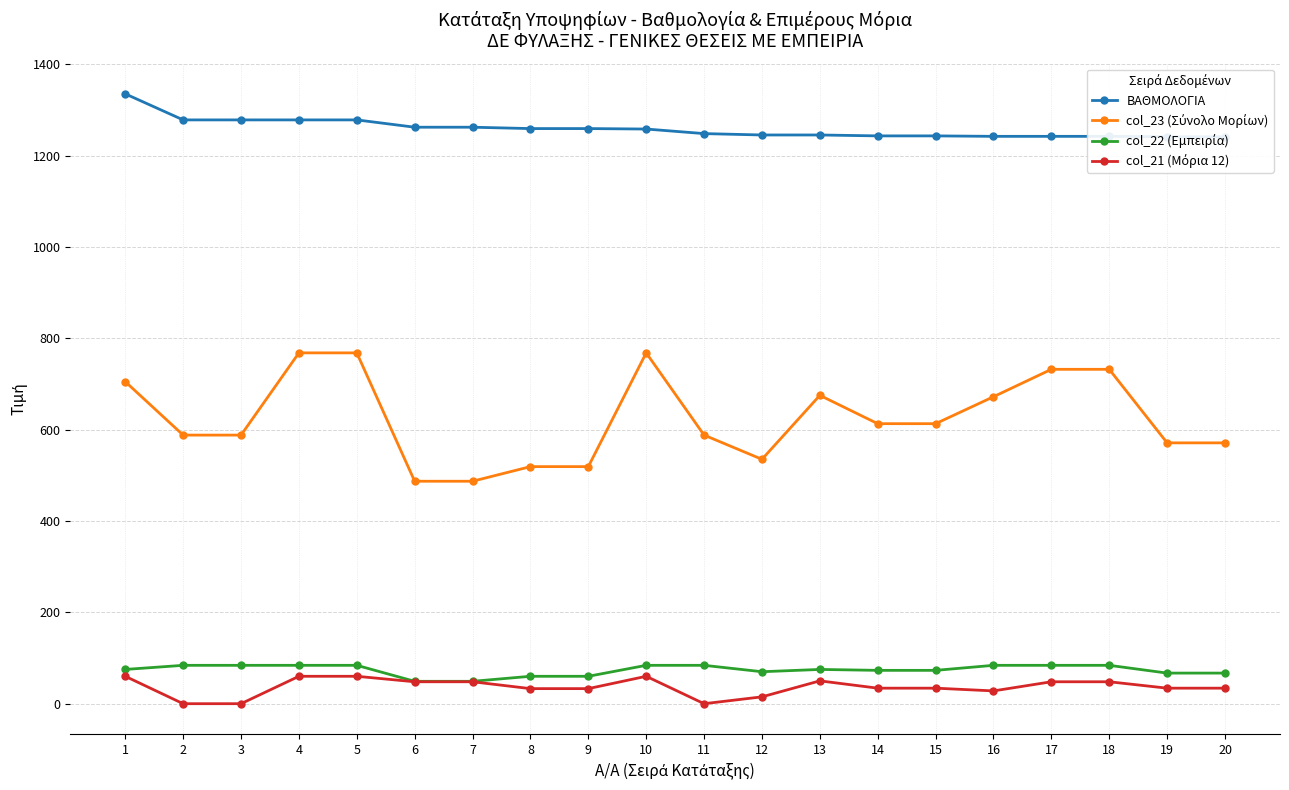

What is the difference between the highest and lowest values at 4?

1218